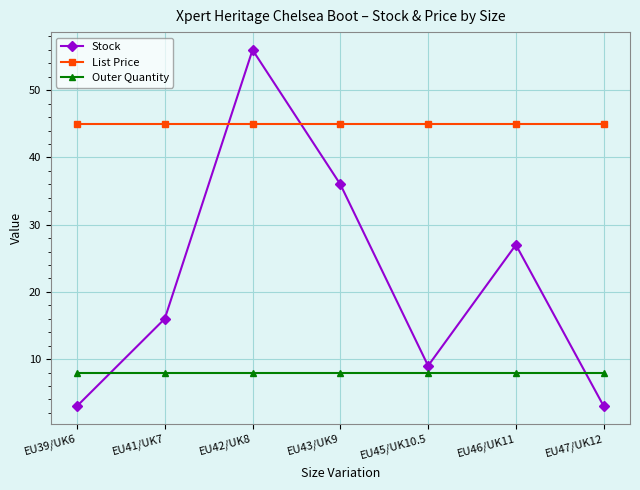

What are all the series names shown in the legend?

Stock, List Price, Outer Quantity